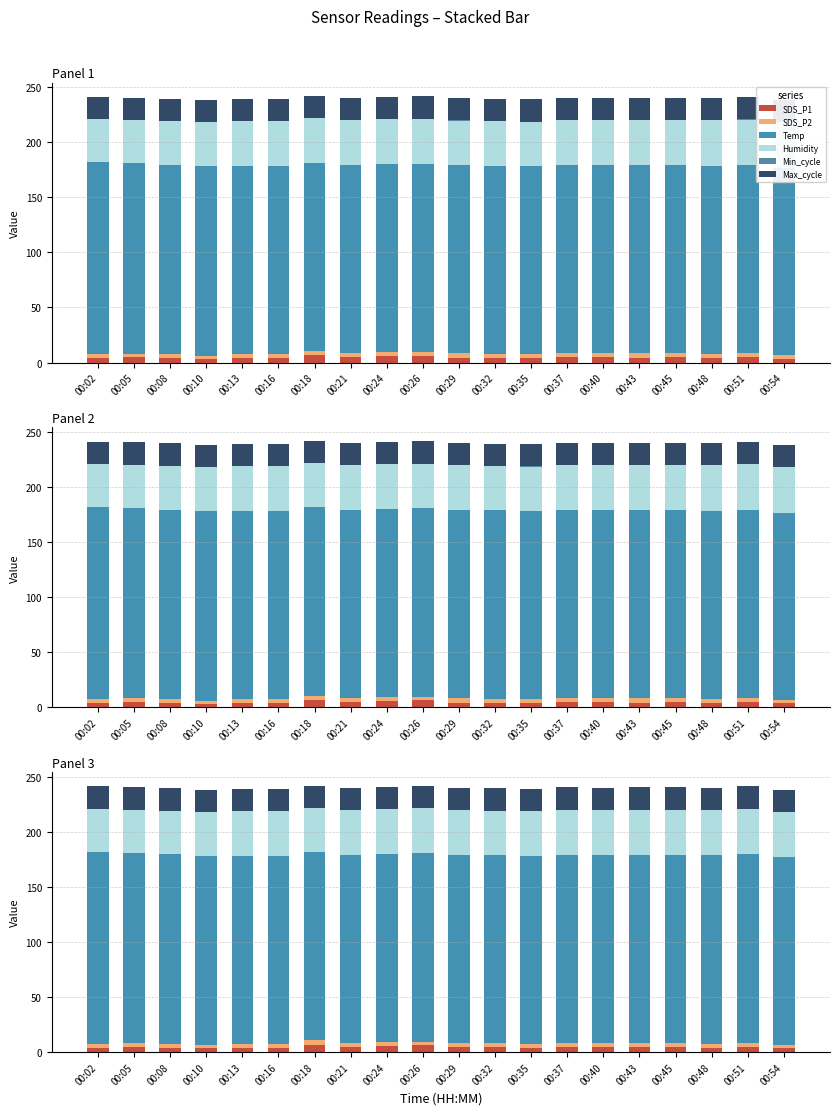

What is the maximum value shown in the chart?

174.0